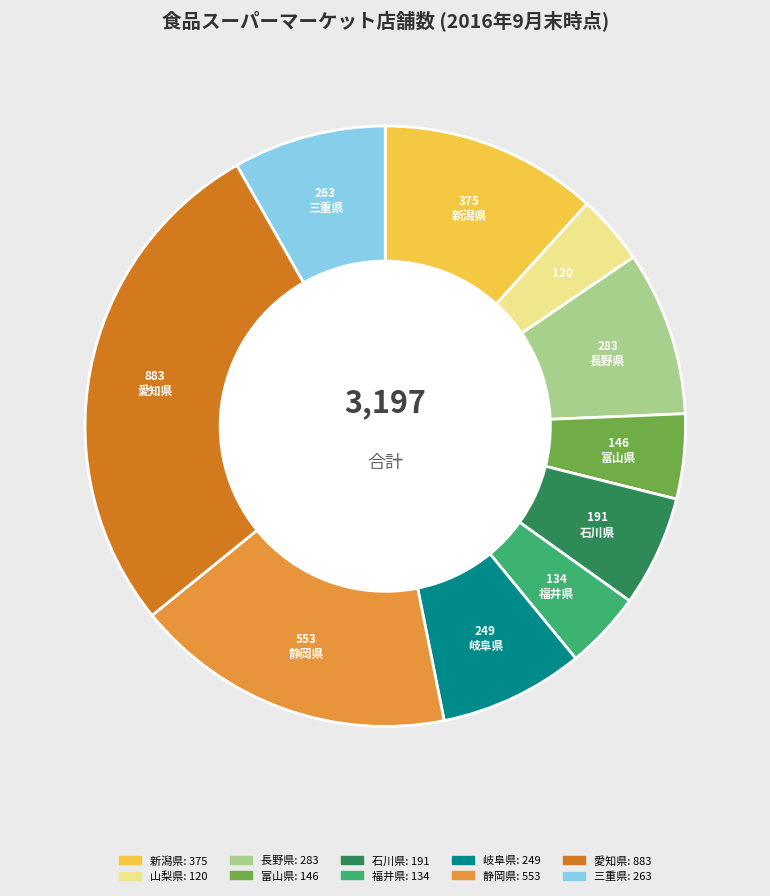

Which has a higher value, 岐阜県 or 富山県?

岐阜県